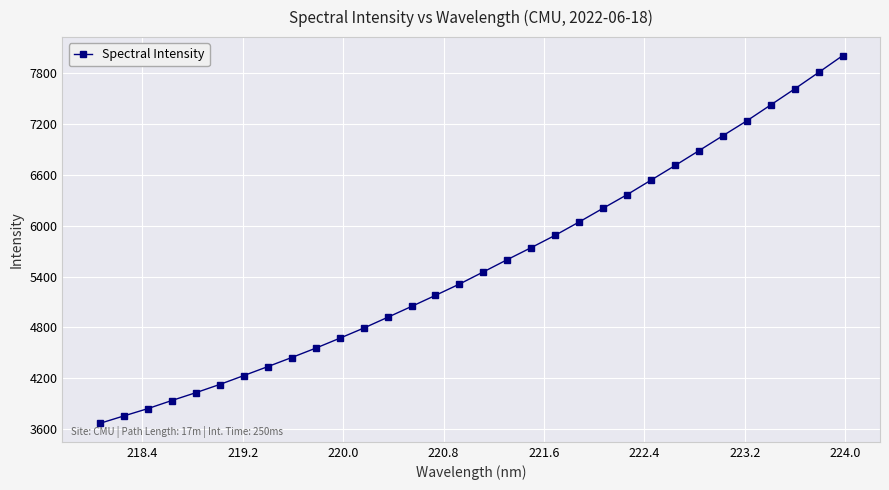

What is the maximum value shown in the chart?

8004.3